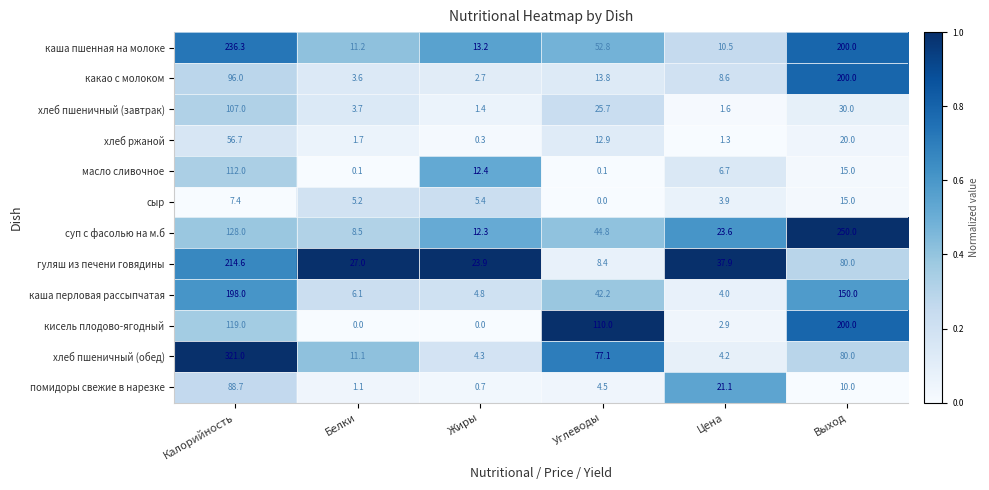

True or false: row_10 has a value of 0.1 at Цена.

False